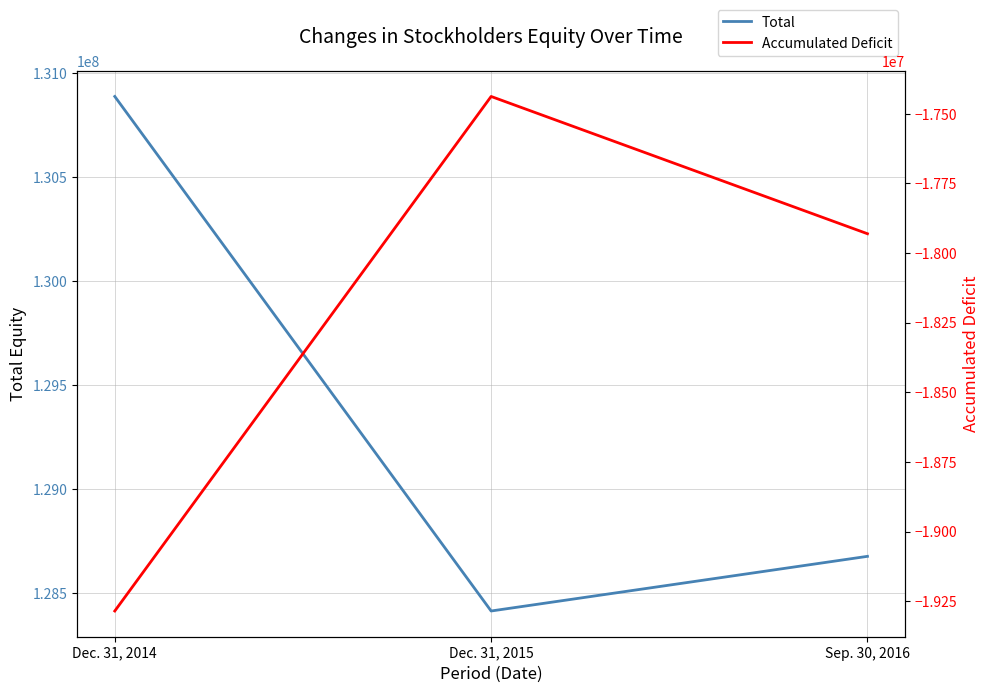

True or false: Accumulated Deficit has a value of -19284860 at Dec. 31, 2014.

True